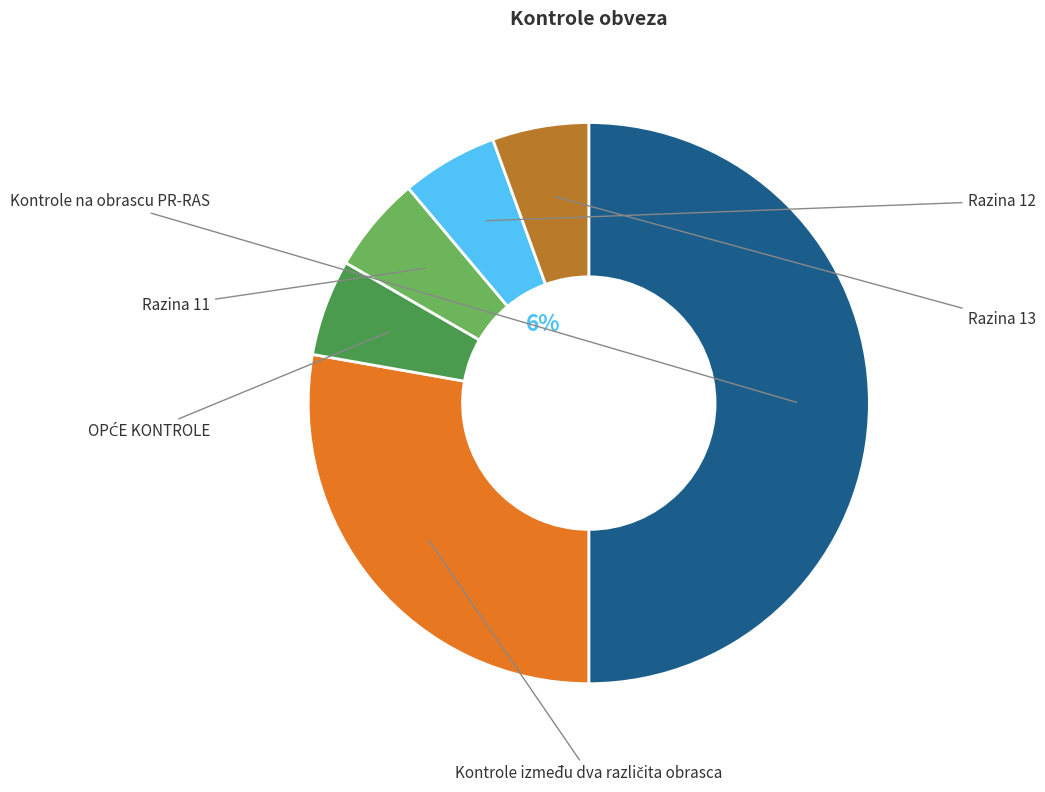

How many slices are in this pie chart?

6